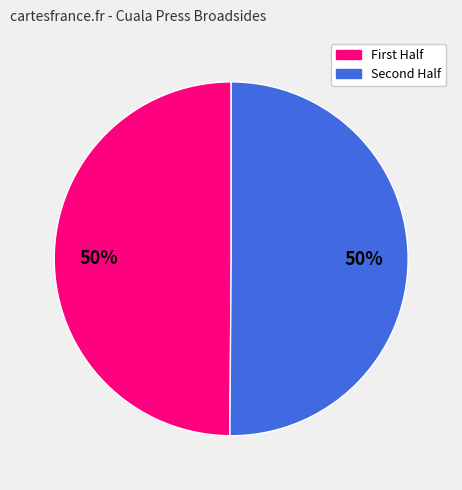

To the nearest percent, what is the average slice percentage?

50%